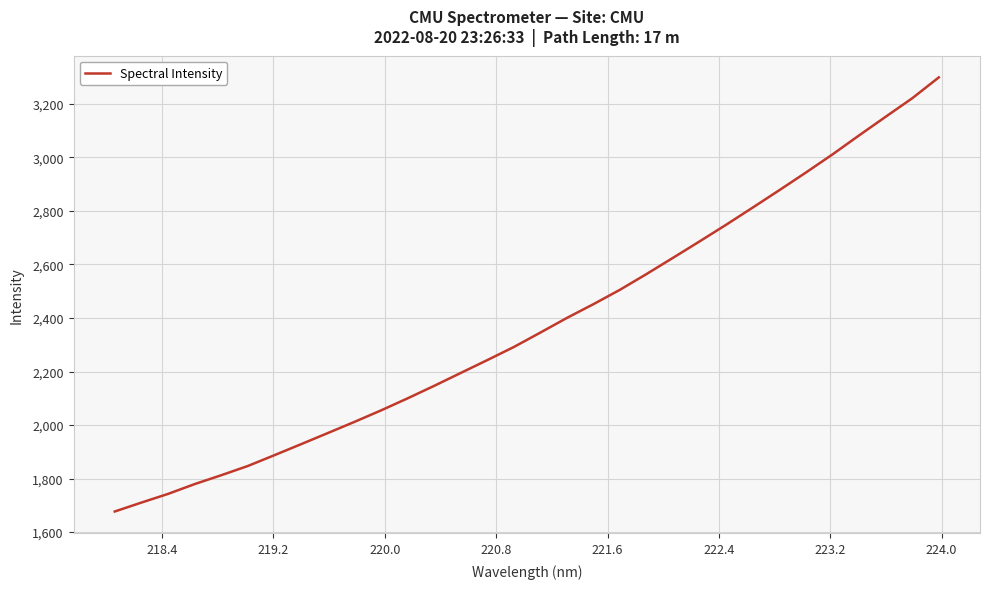

What is the maximum value shown in the chart?

3298.7